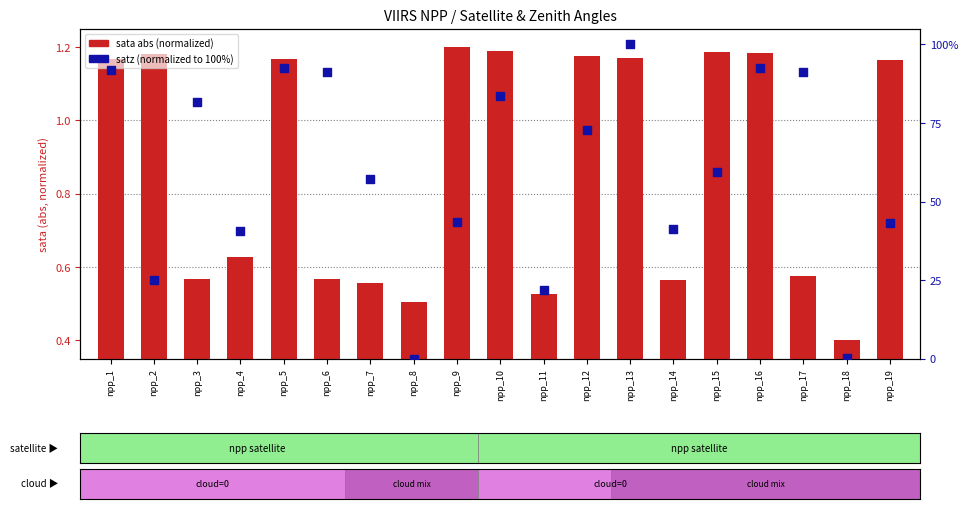

Which series contains the lowest Y value?

satz (normalized)